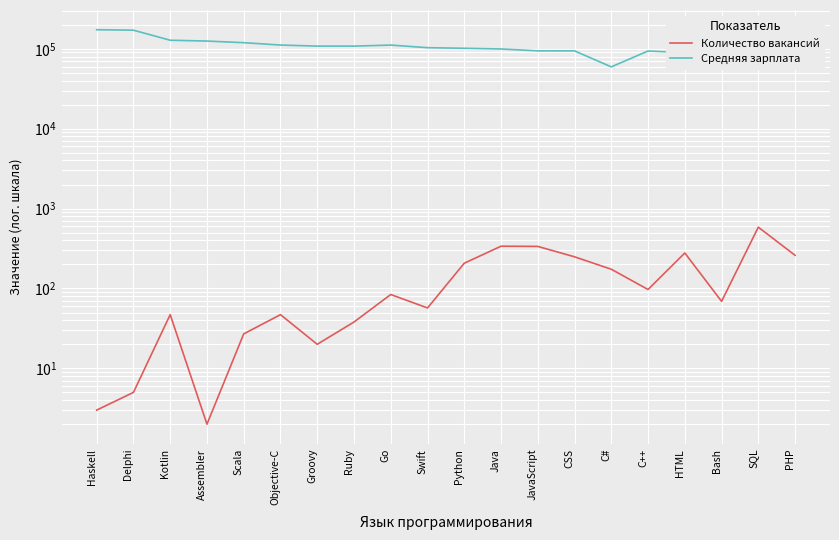

At which label is Количество вакансий closest to 293?

HTML